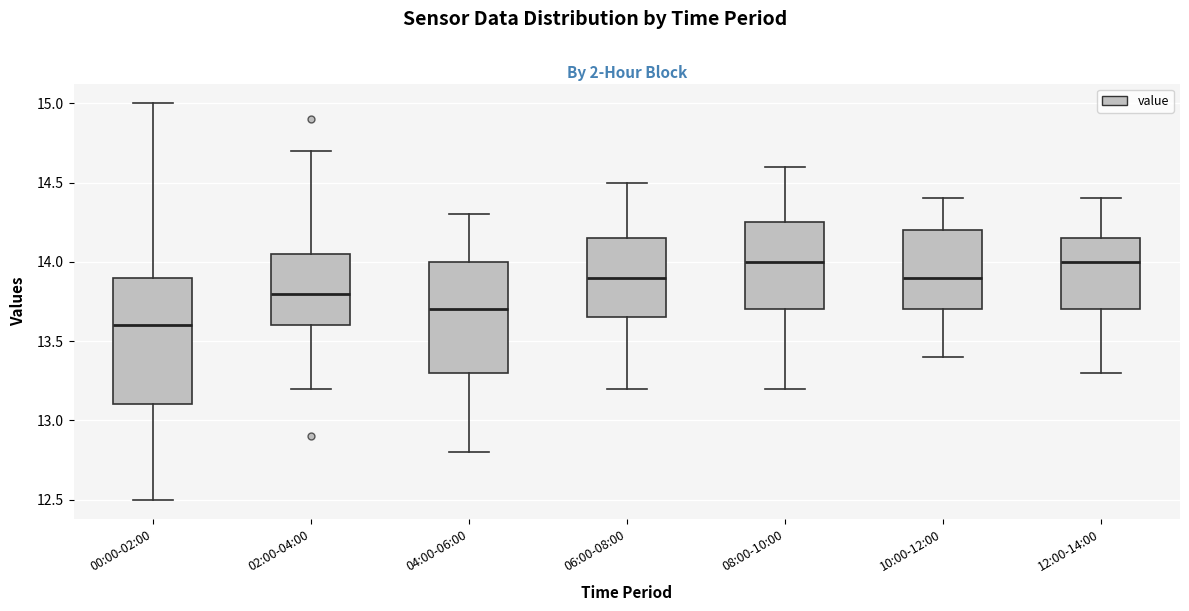

Reading left to right, read every box against the y-axis: the position of its median line, the range the box covers, and the ends of its whiskers. The values are not printed on the chart, so give them approximately, as read against the axis.

00:00-02:00: median 13.60, box 13.10 to 13.90, whiskers 12.50 to 15.00
02:00-04:00: median 13.80, box 13.60 to 14.05, whiskers 13.20 to 14.70
04:00-06:00: median 13.70, box 13.30 to 14.00, whiskers 12.80 to 14.30
06:00-08:00: median 13.90, box 13.65 to 14.15, whiskers 13.20 to 14.50
08:00-10:00: median 14.00, box 13.70 to 14.25, whiskers 13.20 to 14.60
10:00-12:00: median 13.90, box 13.70 to 14.20, whiskers 13.40 to 14.40
12:00-14:00: median 14.00, box 13.70 to 14.15, whiskers 13.30 to 14.40